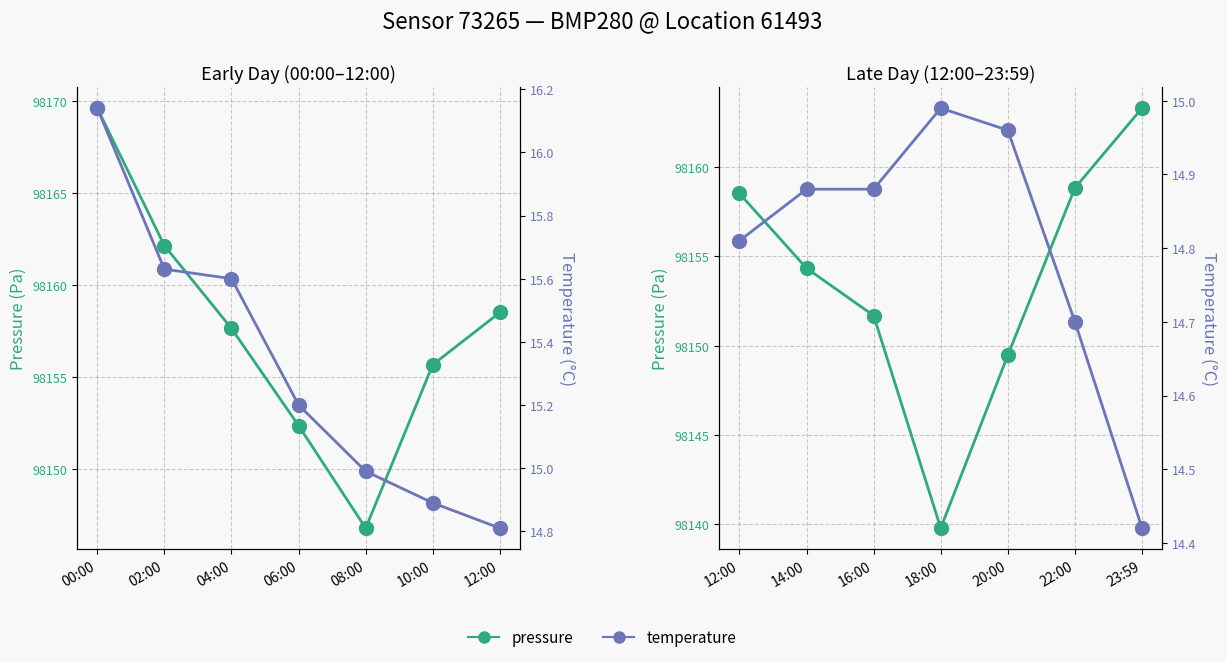

True or false: pressure has more than 0 points higher than both neighbors.

False